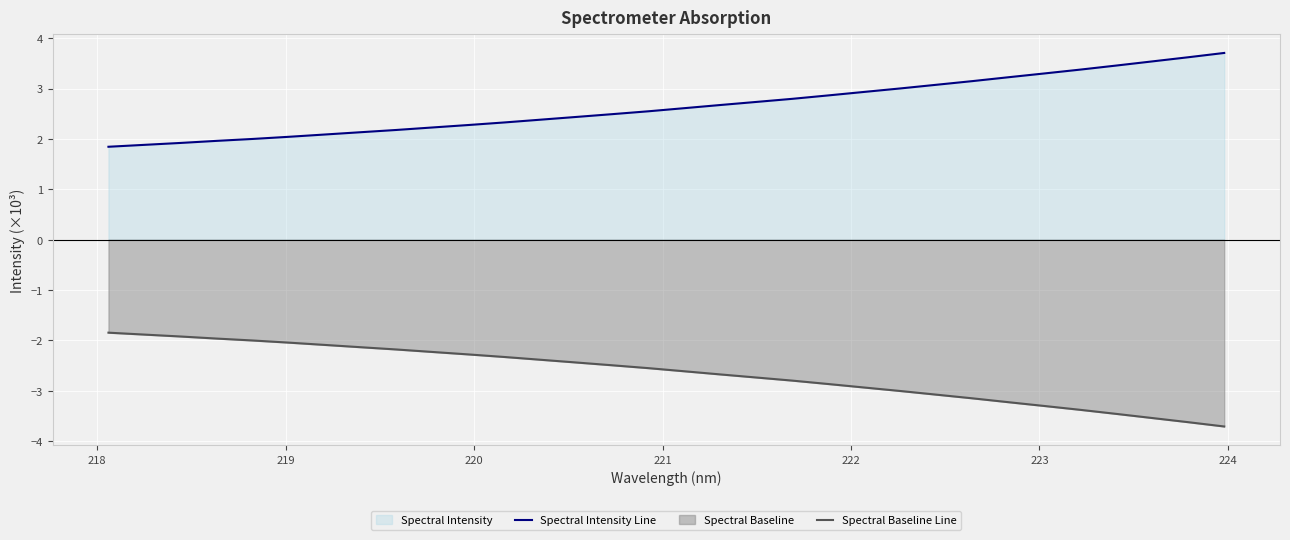

True or false: Spectral Intensity Line and Spectral Baseline Line intersect in this chart.

False